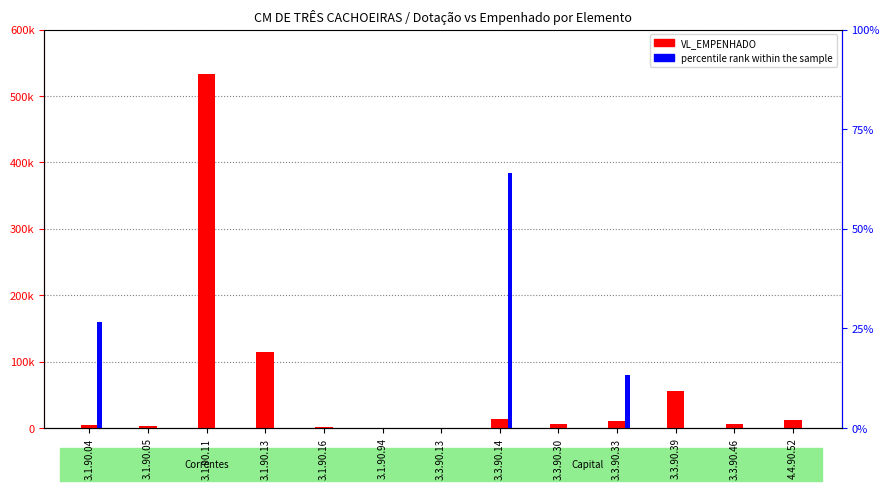

The VL_EMPENHADO series shows 12533.0 at 4.4.90.52. True or false?

True